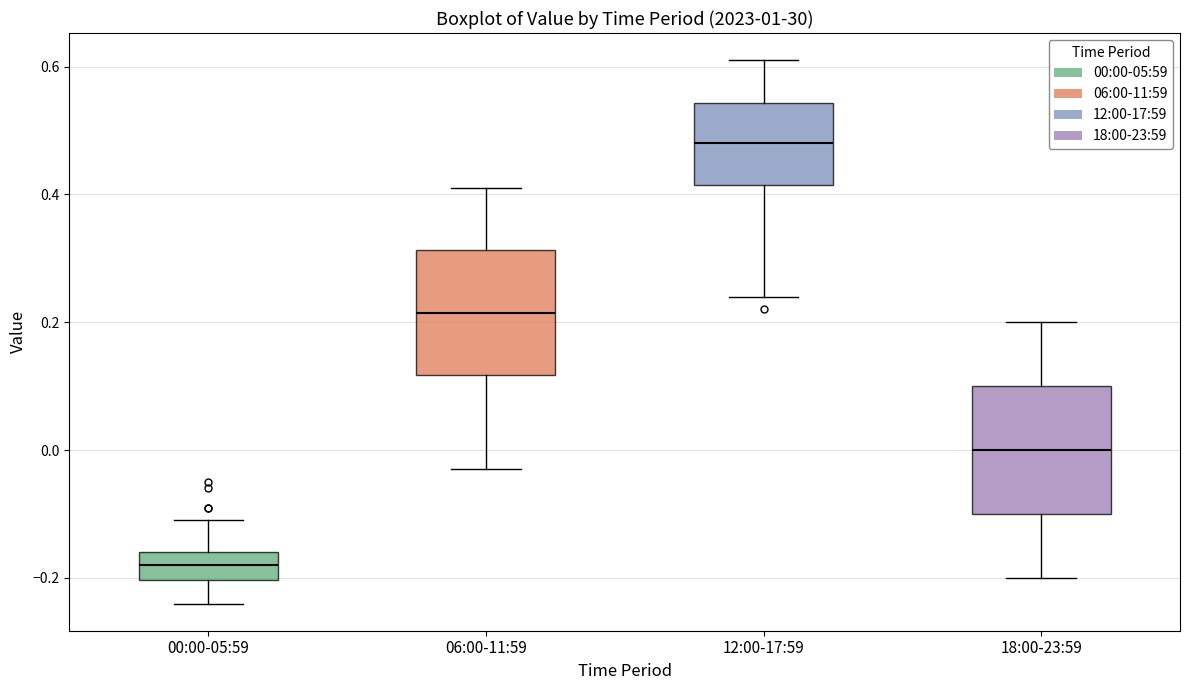

Which box's median line is the highest?

12:00-17:59